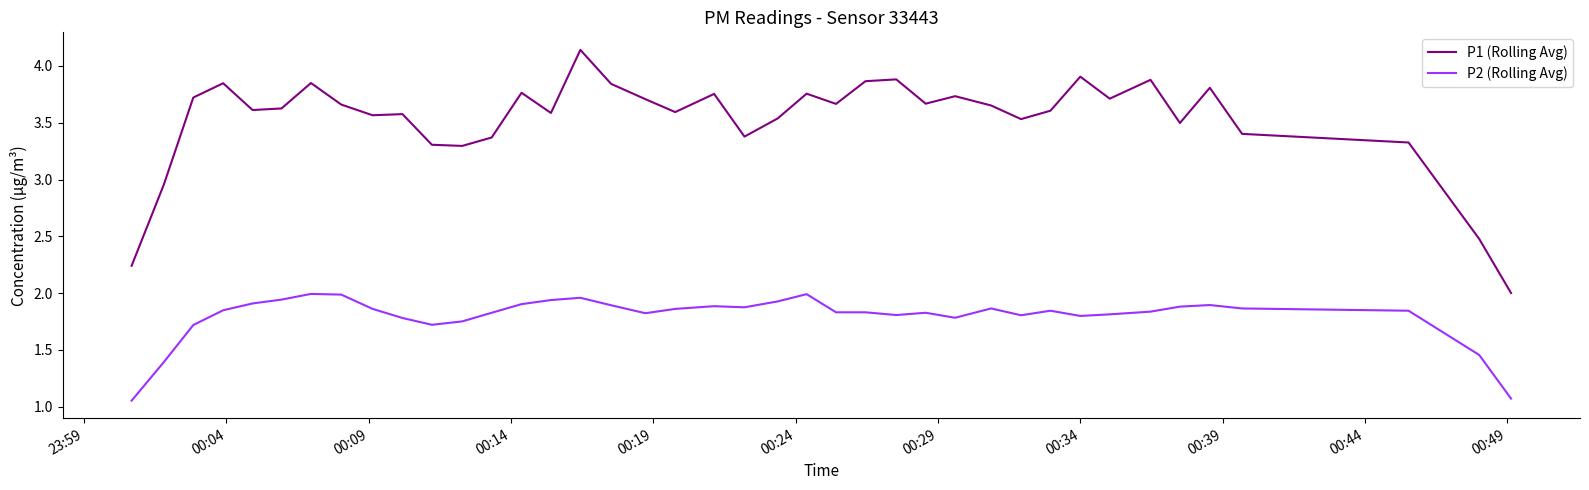

List the series in order of their peak value, highest first.

P1 (Rolling Avg), P2 (Rolling Avg)